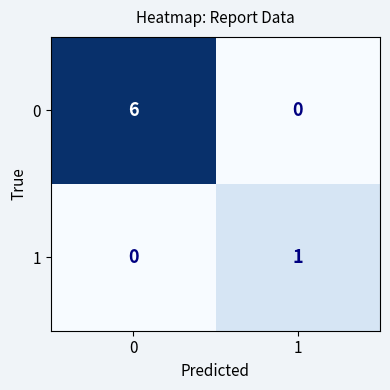

At how many categories does at least one series exceed 3?

1